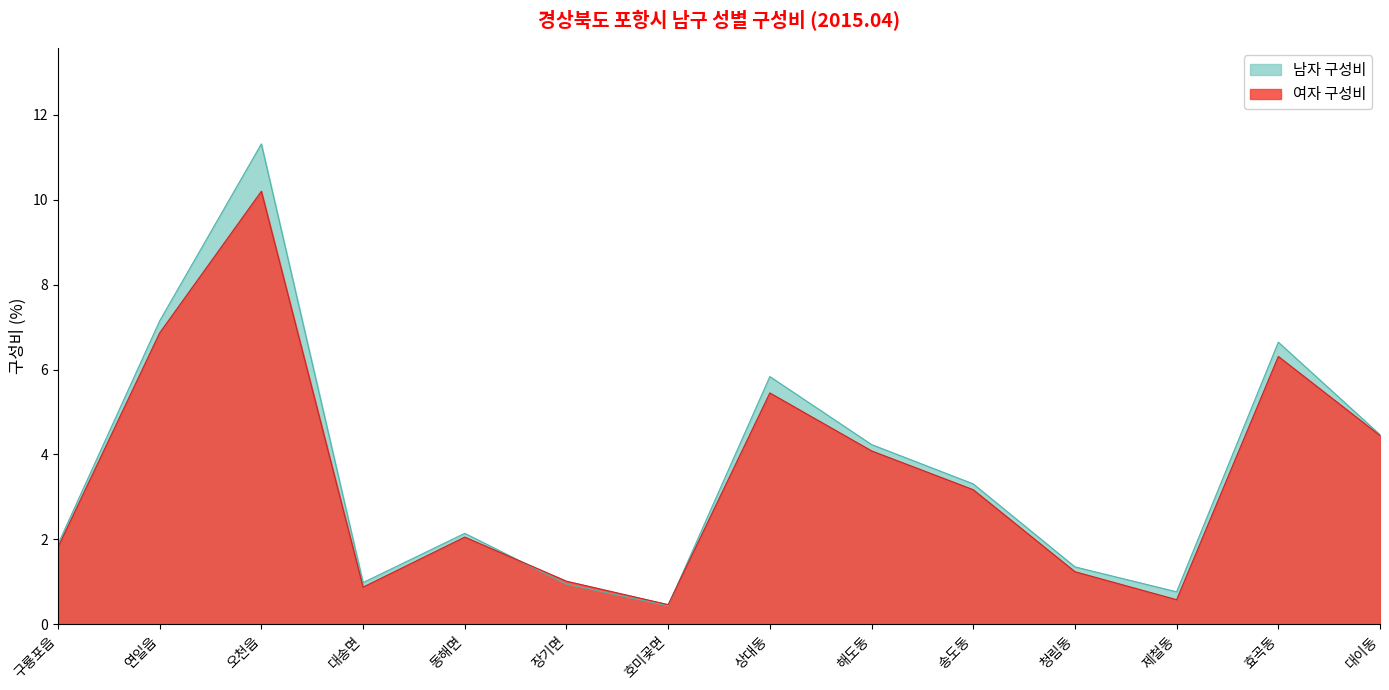

What is the difference between the second highest and minimum values in the 남자 구성비 series?

6.7